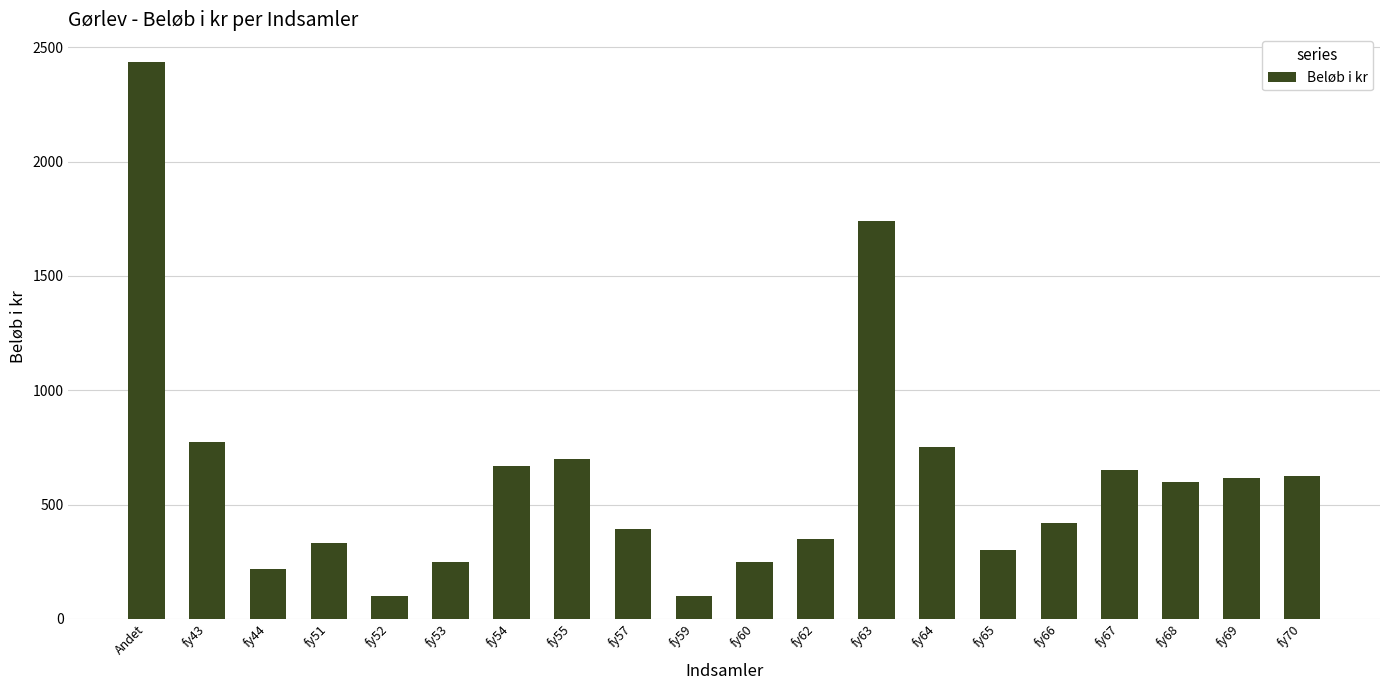

At which category does the chart reach its peak across all series?

Andet